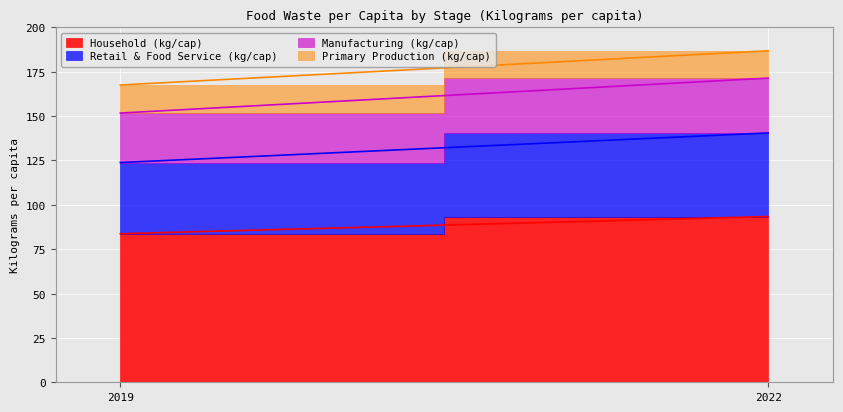

Is the value of Primary Production (kg/cap) at 2022 greater than the value of Household (kg/cap) at 2022?

No